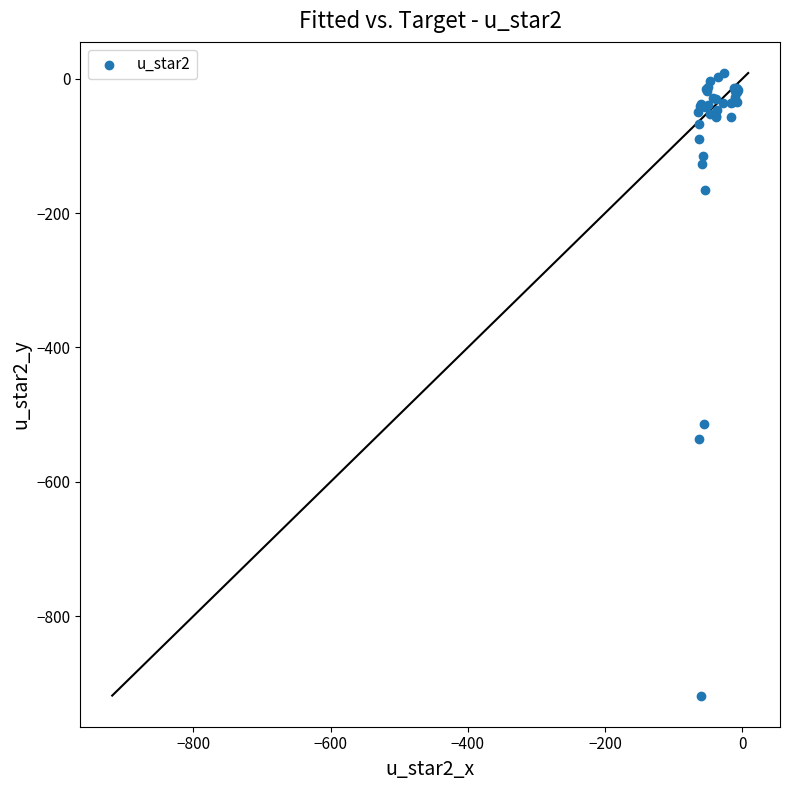

What Y value in the scatter plot is closest to -454?

-514.1